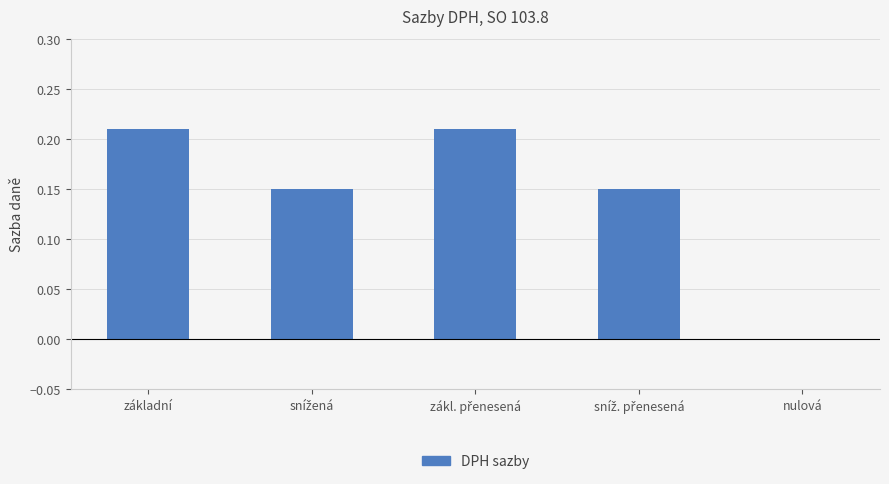

The chart shows a value of 0.1 at nulová. True or false?

False